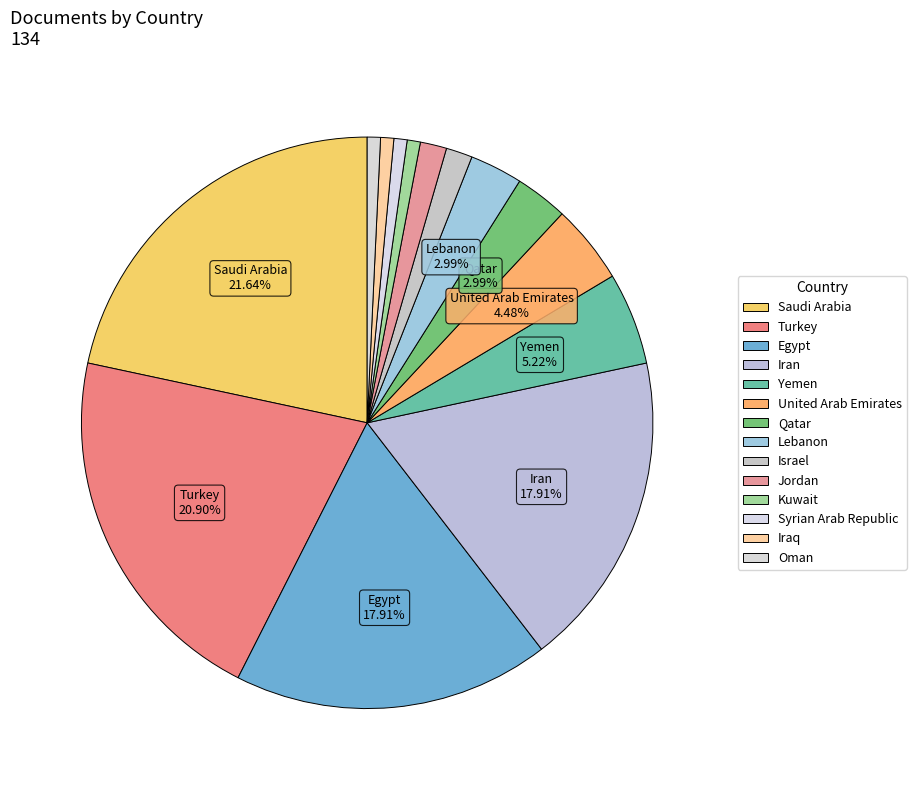

How many slices are in this pie chart?

14